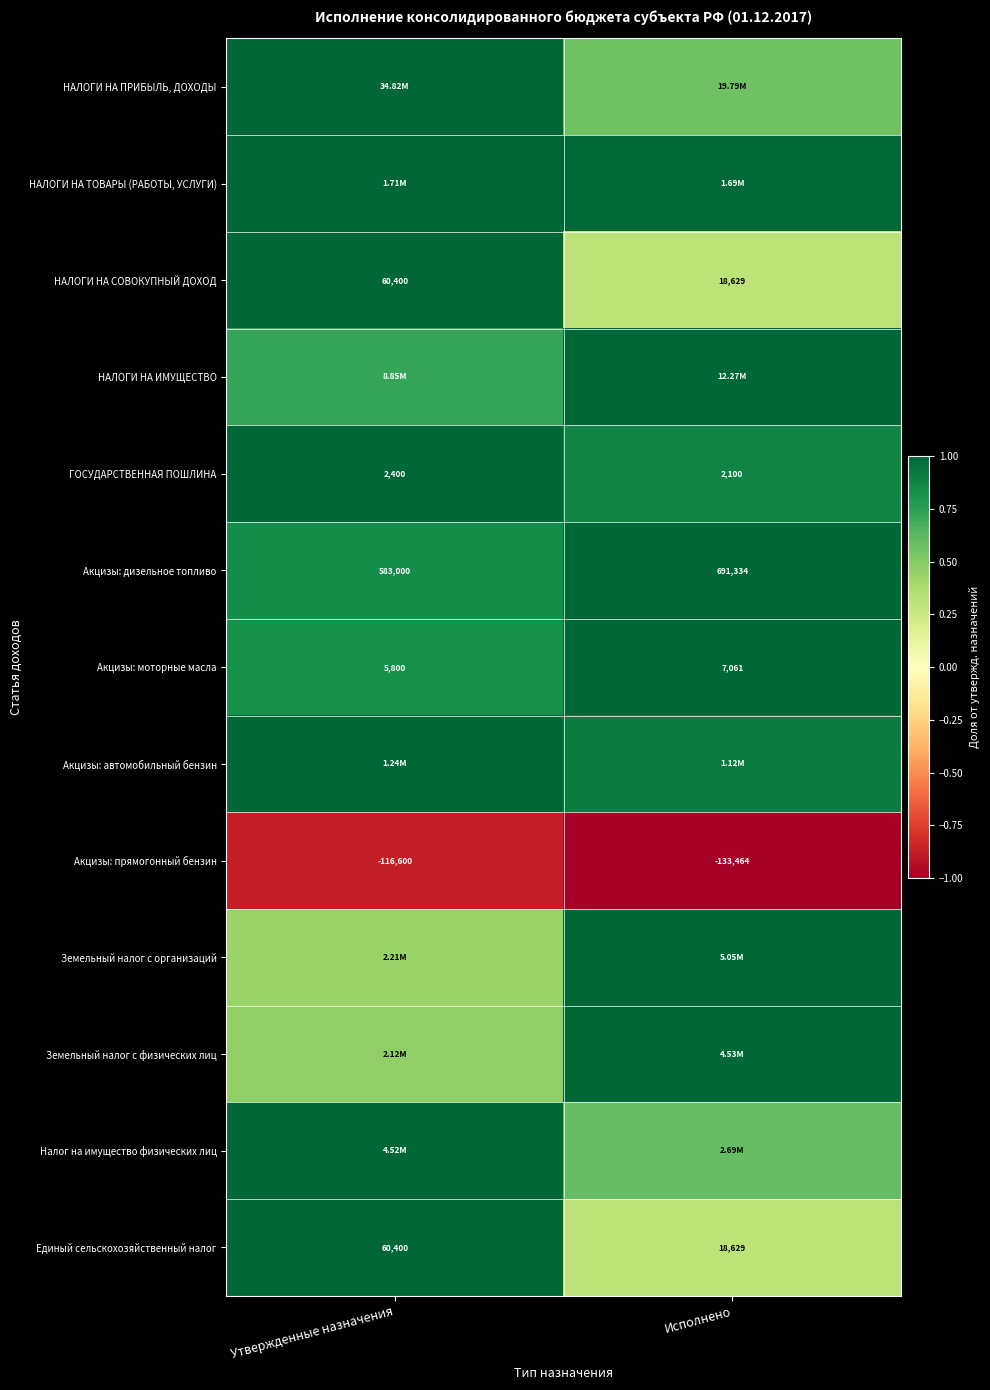

At which label does Акцизы: прямогонный бензин reach its peak?

Утвержденные назначения